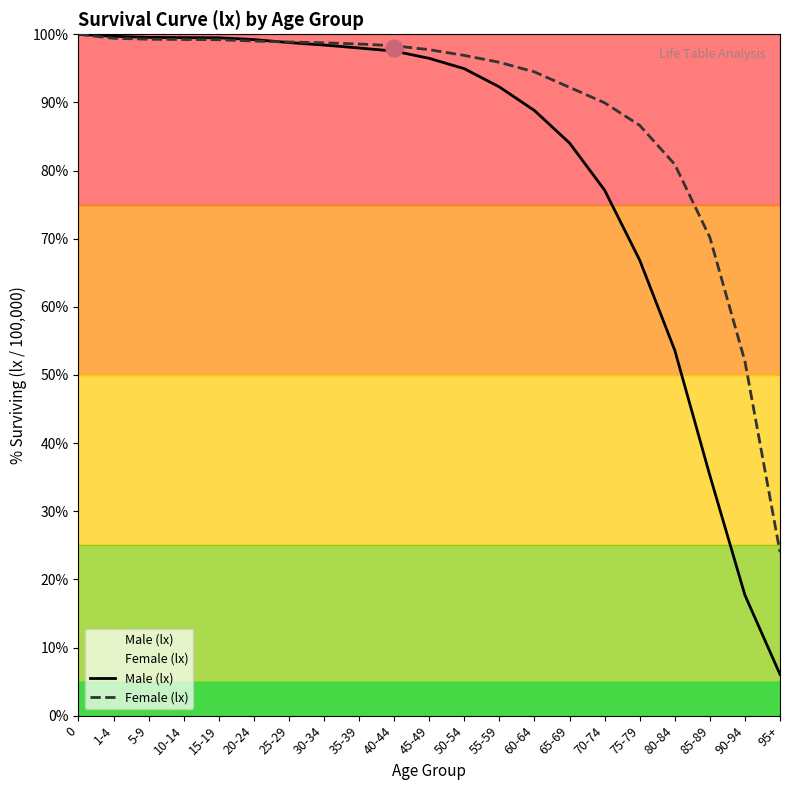

True or false: Male (lx) has a value of 40.1 at 10-14.

False